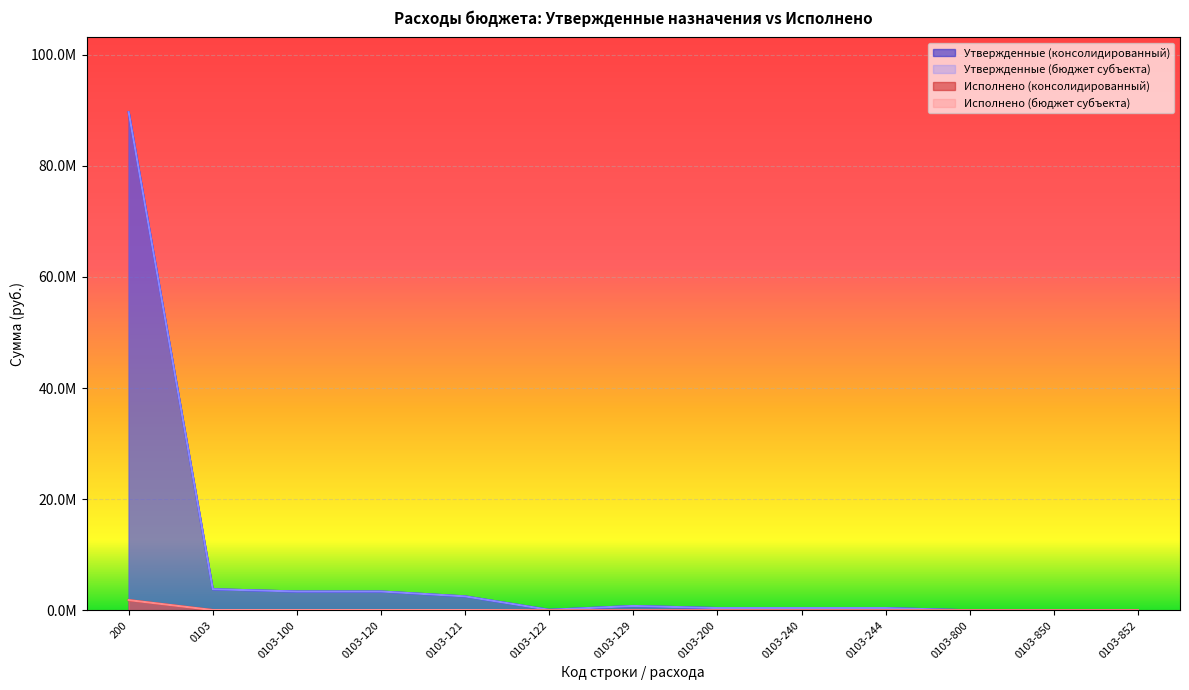

Is the value of Утвержденные (консолидированный) at 0103-852 greater than the value of Исполнено (консолидированный) at 0103-120?

No